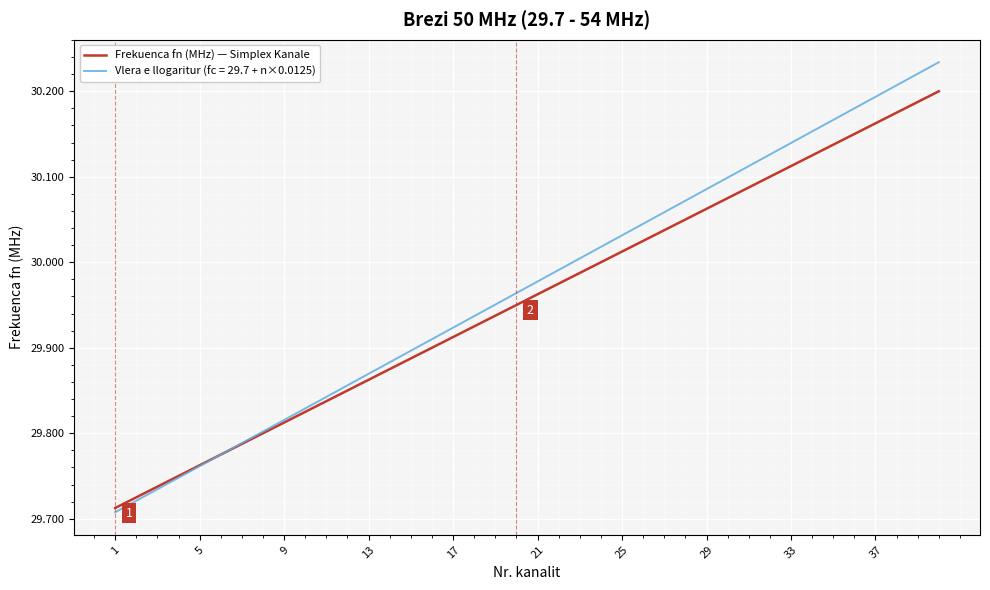

Does the chart display data point markers on the line(s)?

No